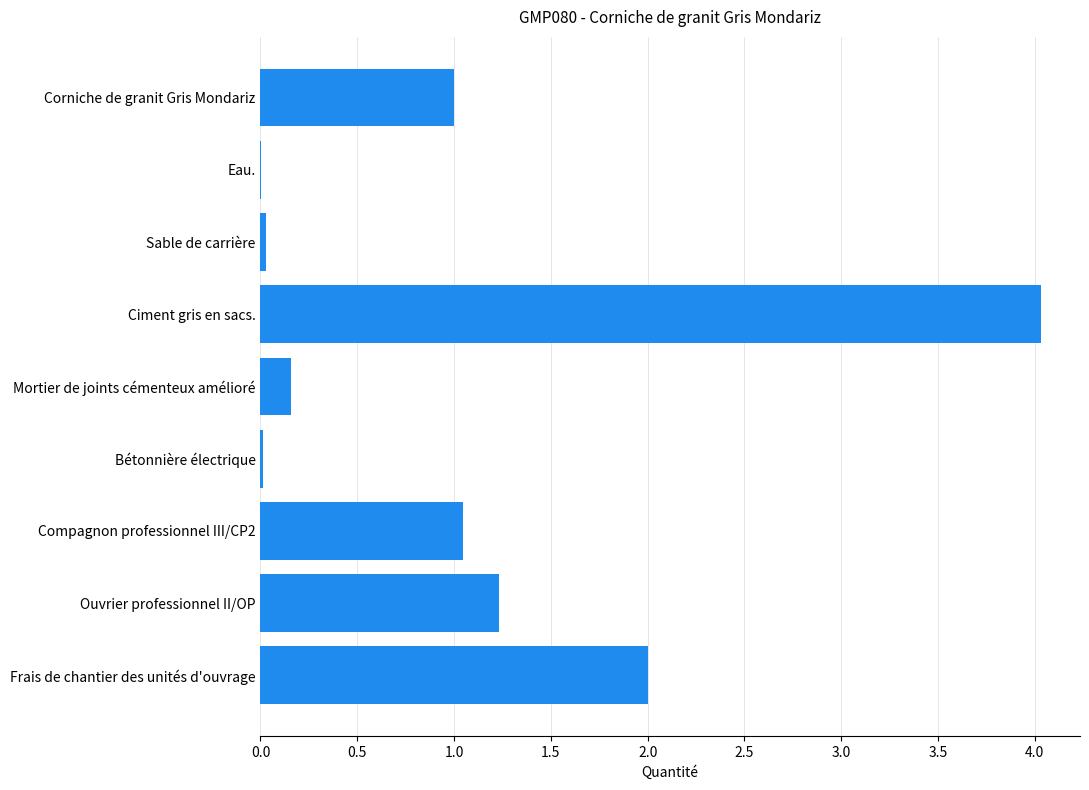

What is the ratio of the value at Ouvrier professionnel II/OP to the value at Compagnon professionnel III/CP2?

1.2